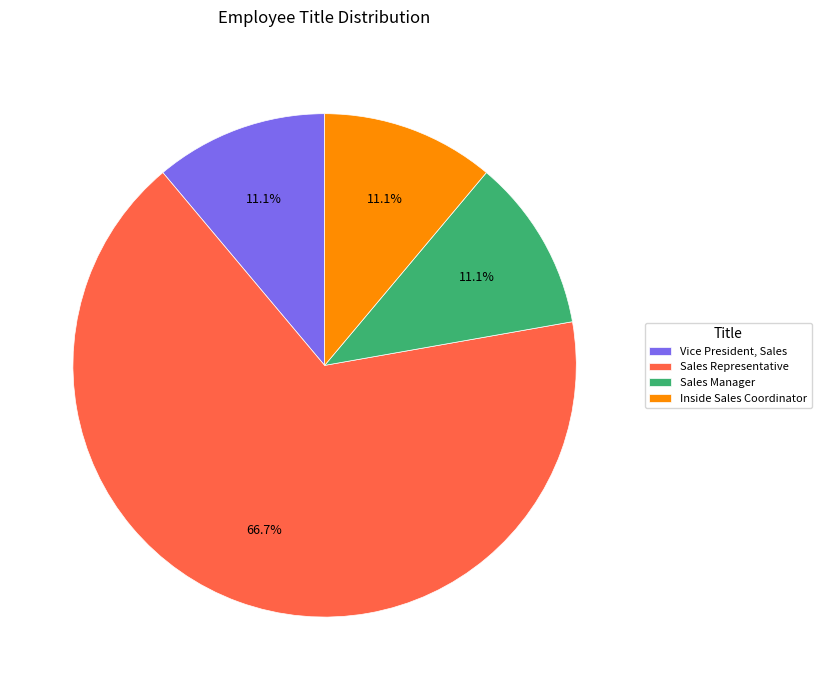

Count the number of slices in the pie.

4